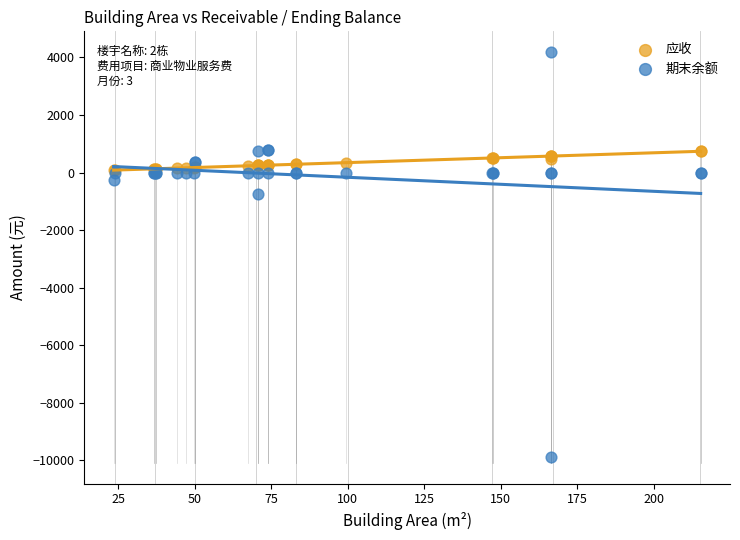

In the 期末余额 series, what Y value is closest to -2851?

-742.7